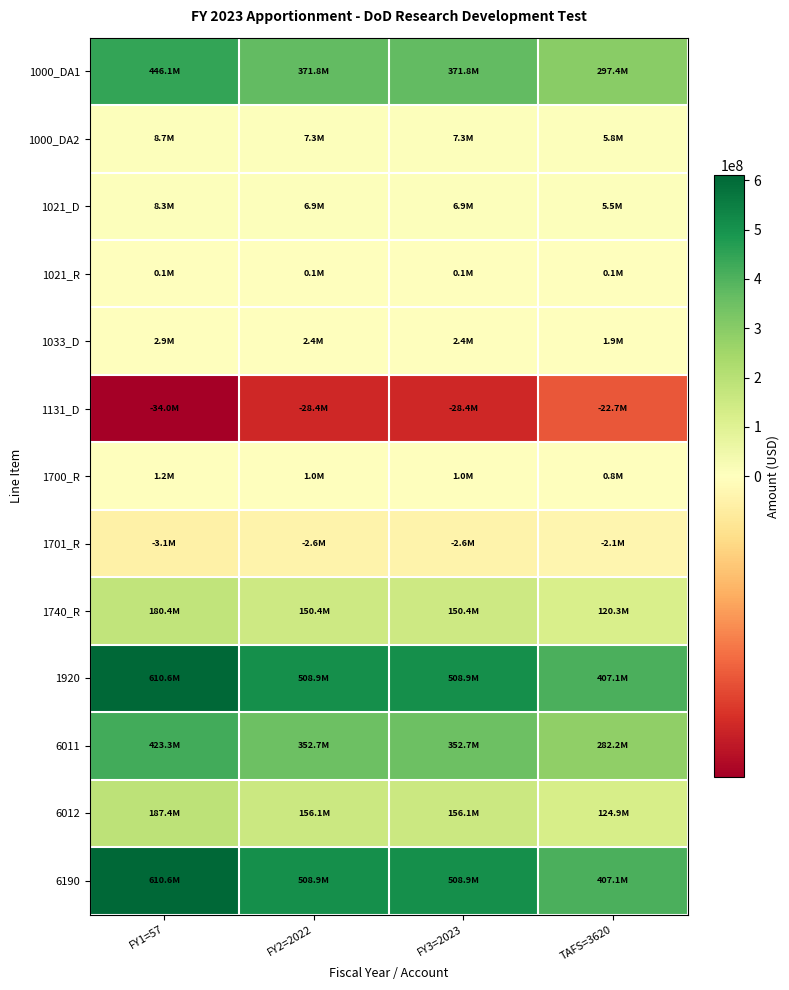

Reading left to right, transcribe all the data shown in this chart.

1000_DA1: FY1=57=446110663.8	FY2=2022=371758886.5	FY3=2023=371758886.5	TAFS=3620=297407109.2
1000_DA2: FY1=57=8716059.9	FY2=2022=7263383.2	FY3=2023=7263383.2	TAFS=3620=5810706.6
1021_D: FY1=57=8289465.0	FY2=2022=6907887.5	FY3=2023=6907887.5	TAFS=3620=5526310.0
1021_R: FY1=57=118277.4	FY2=2022=98564.5	FY3=2023=98564.5	TAFS=3620=78851.6
1033_D: FY1=57=2876967.0	FY2=2022=2397472.5	FY3=2023=2397472.5	TAFS=3620=1917978.0
1131_D: FY1=57=-34020000.0	FY2=2022=-28350000.0	FY3=2023=-28350000.0	TAFS=3620=-22680000.0
1700_R: FY1=57=1236193.8	FY2=2022=1030161.5	FY3=2023=1030161.5	TAFS=3620=824129.2
1701_R: FY1=57=-3115141.5	FY2=2022=-2595951.2	FY3=2023=-2595951.2	TAFS=3620=-2076761.0
1740_R: FY1=57=180423486.6	FY2=2022=150352905.5	FY3=2023=150352905.5	TAFS=3620=120282324.4
1920: FY1=57=610635972.0	FY2=2022=508863310.0	FY3=2023=508863310.0	TAFS=3620=407090648.0
6011: FY1=57=423257095.8	FY2=2022=352714246.5	FY3=2023=352714246.5	TAFS=3620=282171397.2
6012: FY1=57=187378876.2	FY2=2022=156149063.5	FY3=2023=156149063.5	TAFS=3620=124919250.8
6190: FY1=57=610635972.0	FY2=2022=508863310.0	FY3=2023=508863310.0	TAFS=3620=407090648.0